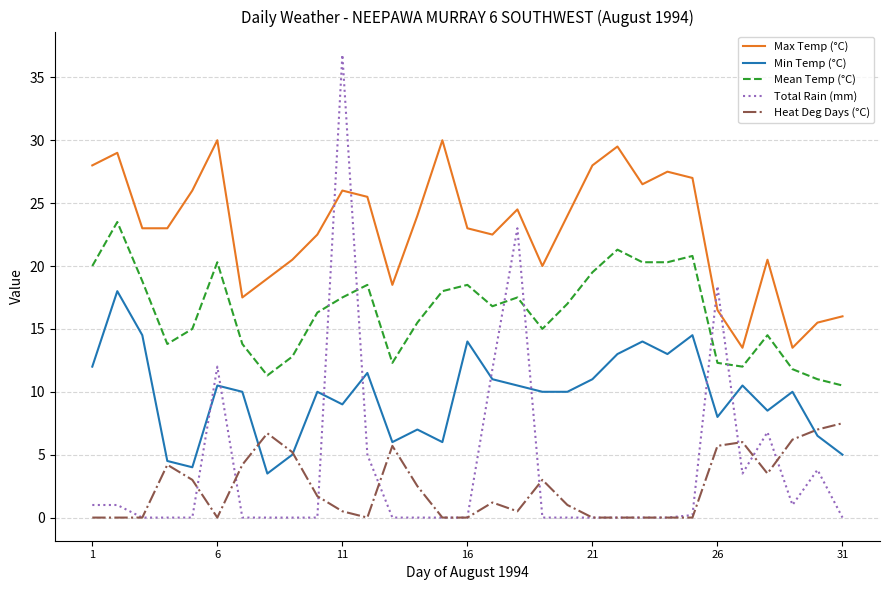

True or false: Heat Deg Days (°C) has more than 1 interior local peaks.

True